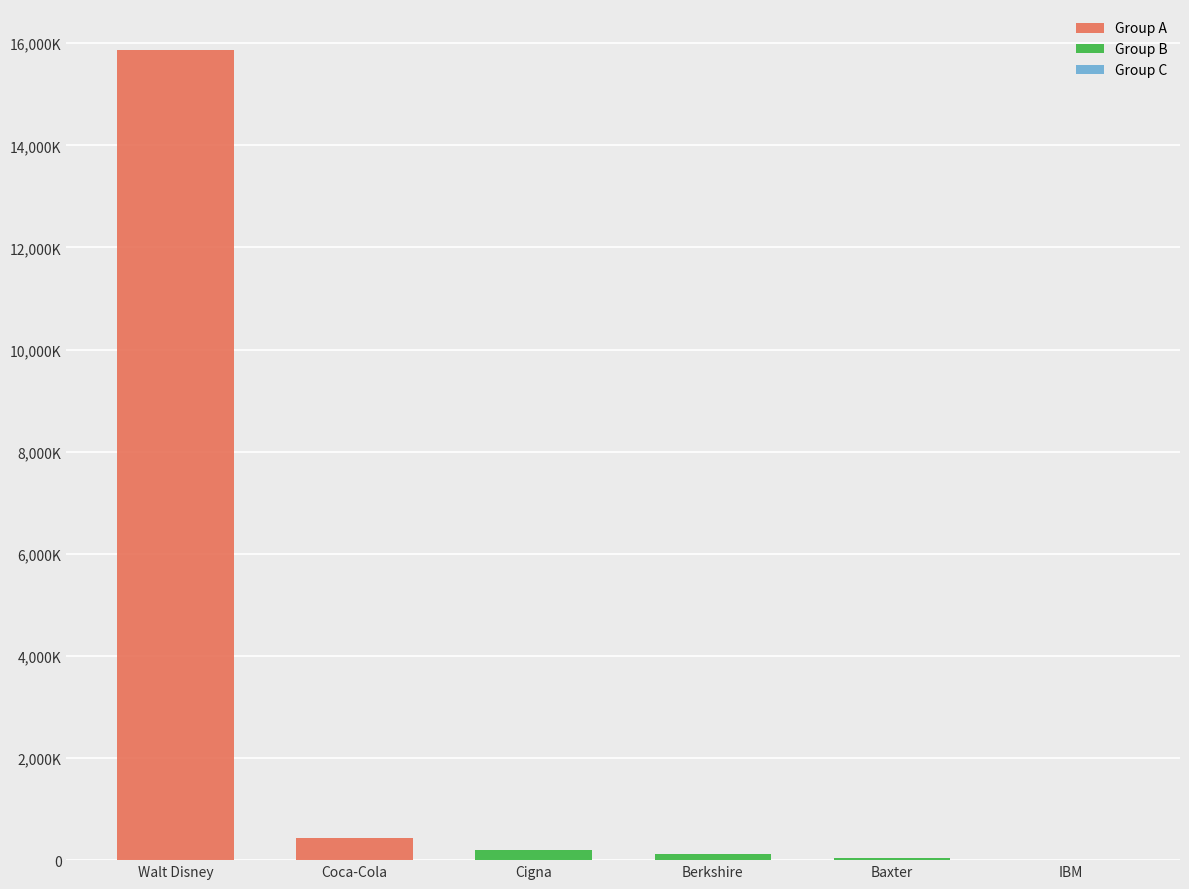

At which label does Shares or principal amount first exceed 1000?

Walt Disney Company